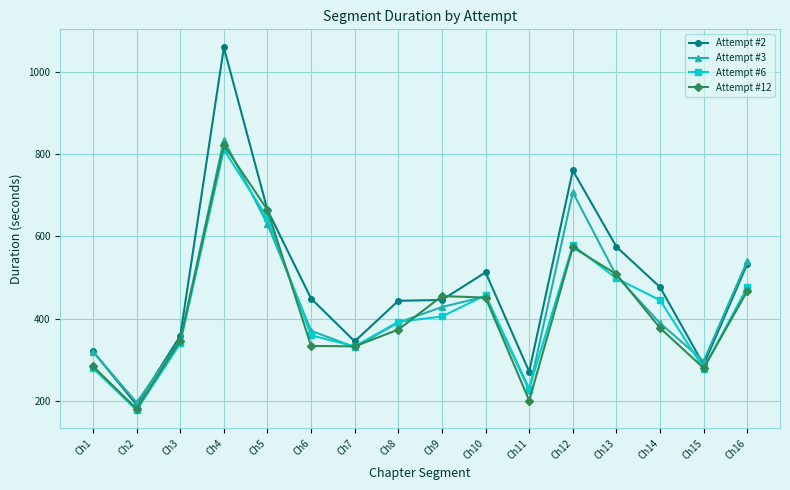

What is the value of the Attempt #12 point at the 8th from the left?

373.9